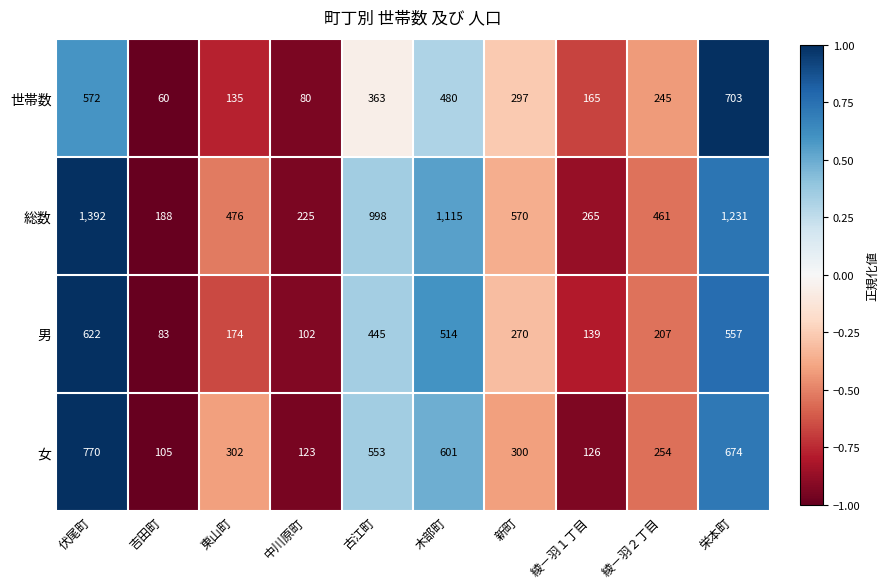

Which series has the widest spread of values?

総数